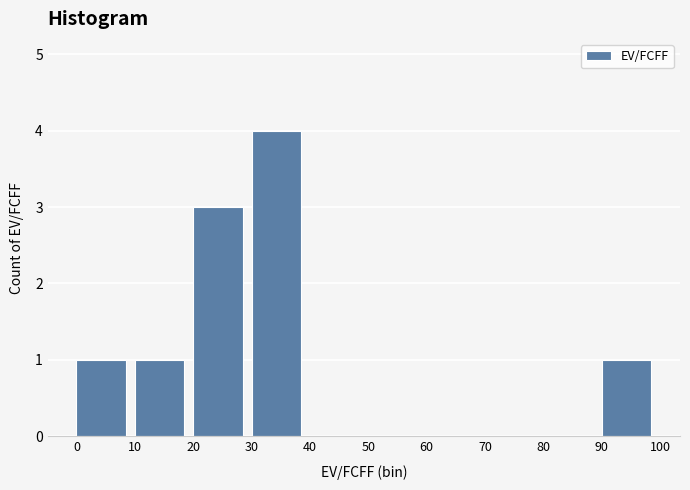

Reading left to right, list every bar in this chart as the range it spans on the x-axis followed by its height. The values are not printed on the chart, so give them approximately, as read against the axis.

0 to 10: 1
10 to 20: 1
20 to 30: 3
30 to 40: 4
40 to 50: 0
50 to 60: 0
60 to 70: 0
70 to 80: 0
80 to 90: 0
90 to 100: 1